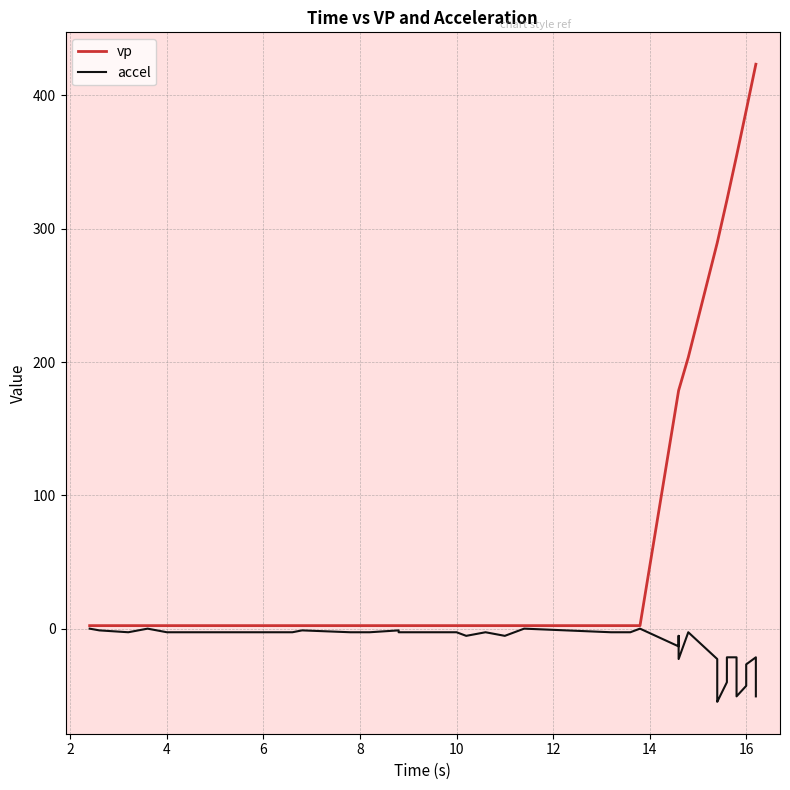

What is the sum of all vp values?

5456.8